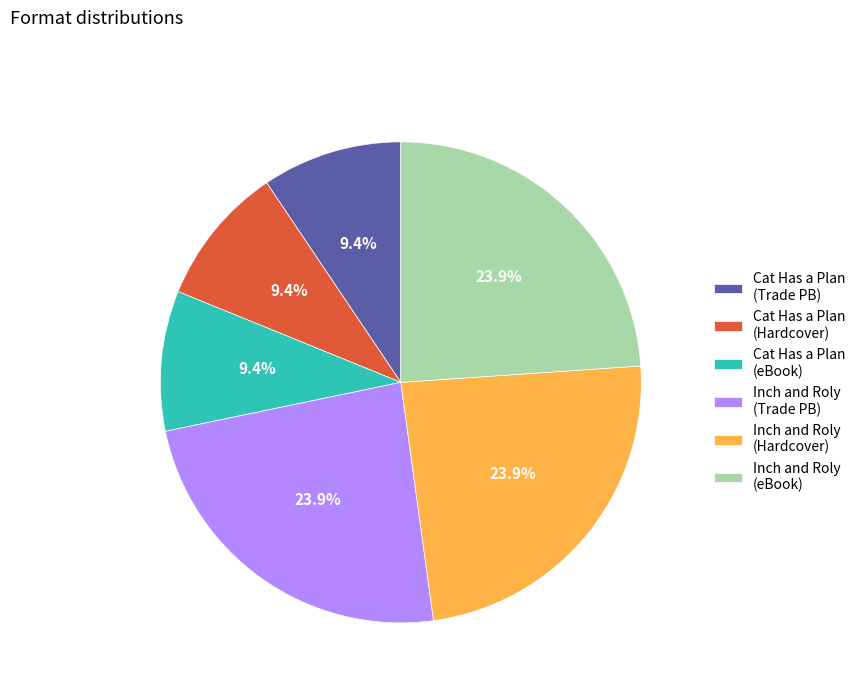

What is the ratio of the value at Inch and Roly (eBook) to the value at Inch and Roly (Trade PB)?

1.0